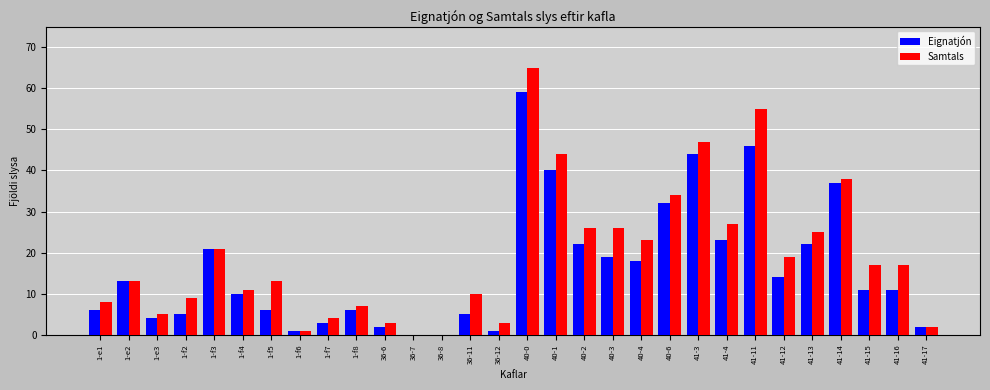

Is the value of Samtals at 40-3 greater than the value of Eignatjón at 40-1?

No